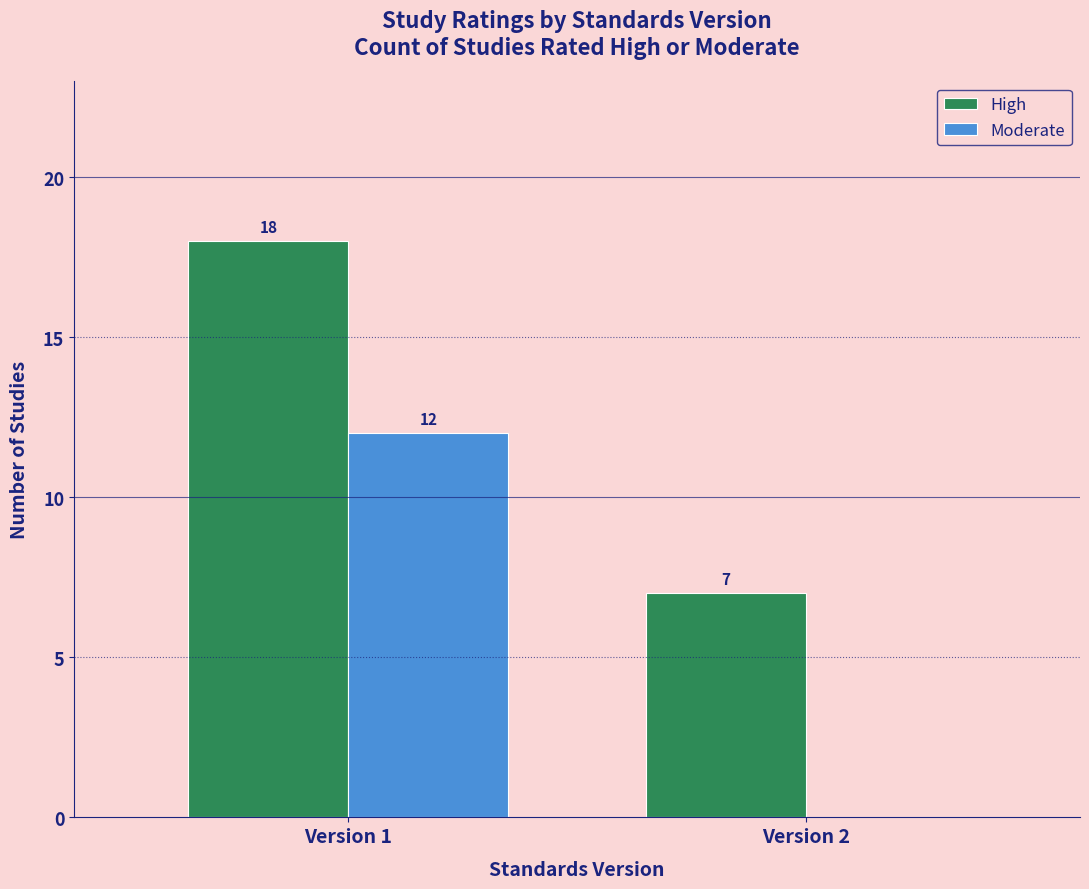

Reading left to right, extract all data points from this chart.

High: Version 1=18	Version 2=7
Moderate: Version 1=12	Version 2=0